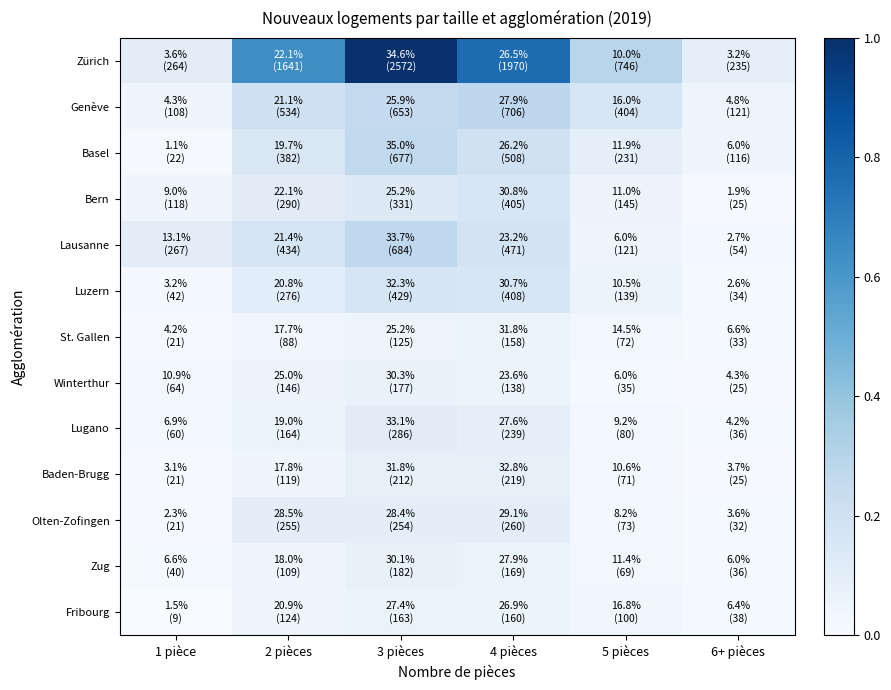

Reading left to right, transcribe all the data shown in this chart.

Zürich: 1 pièce=0.1	2 pièces=0.6	3 pièces=1.0	4 pièces=0.8	5 pièces=0.3	6+ pièces=0.1
Genève: 1 pièce=0.0	2 pièces=0.2	3 pièces=0.3	4 pièces=0.3	5 pièces=0.2	6+ pièces=0.0
Basel: 1 pièce=0.0	2 pièces=0.1	3 pièces=0.3	4 pièces=0.2	5 pièces=0.1	6+ pièces=0.0
Bern: 1 pièce=0.0	2 pièces=0.1	3 pièces=0.1	4 pièces=0.2	5 pièces=0.1	6+ pièces=0.0
Lausanne: 1 pièce=0.1	2 pièces=0.2	3 pièces=0.3	4 pièces=0.2	5 pièces=0.0	6+ pièces=0.0
Luzern: 1 pièce=0.0	2 pièces=0.1	3 pièces=0.2	4 pièces=0.2	5 pièces=0.1	6+ pièces=0.0
St. Gallen: 1 pièce=0.0	2 pièces=0.0	3 pièces=0.0	4 pièces=0.1	5 pièces=0.0	6+ pièces=0.0
Winterthur: 1 pièce=0.0	2 pièces=0.1	3 pièces=0.1	4 pièces=0.1	5 pièces=0.0	6+ pièces=0.0
Lugano: 1 pièce=0.0	2 pièces=0.1	3 pièces=0.1	4 pièces=0.1	5 pièces=0.0	6+ pièces=0.0
Baden-Brugg: 1 pièce=0.0	2 pièces=0.0	3 pièces=0.1	4 pièces=0.1	5 pièces=0.0	6+ pièces=0.0
Olten-Zofingen: 1 pièce=0.0	2 pièces=0.1	3 pièces=0.1	4 pièces=0.1	5 pièces=0.0	6+ pièces=0.0
Zug: 1 pièce=0.0	2 pièces=0.0	3 pièces=0.1	4 pièces=0.1	5 pièces=0.0	6+ pièces=0.0
Fribourg: 1 pièce=0.0	2 pièces=0.0	3 pièces=0.1	4 pièces=0.1	5 pièces=0.0	6+ pièces=0.0